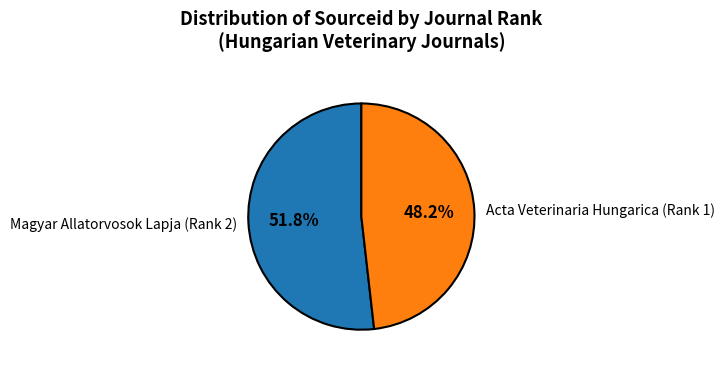

To the nearest percent, what portion does Acta Veterinaria Hungarica (Rank 1) represent?

48%